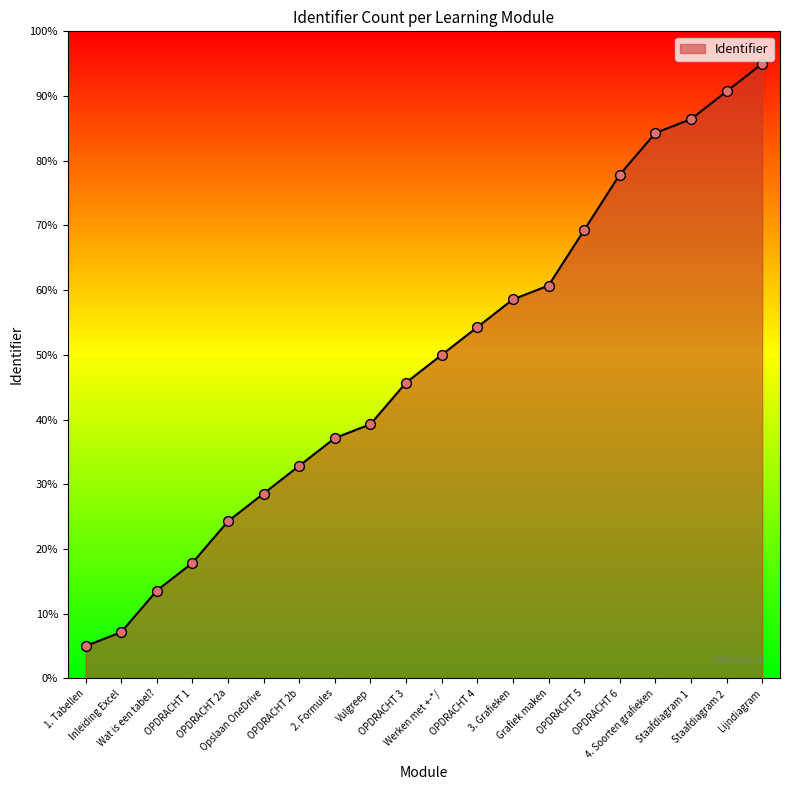

What is the change in value from Werken met +-*/ to 3. Grafieken?

+8.6